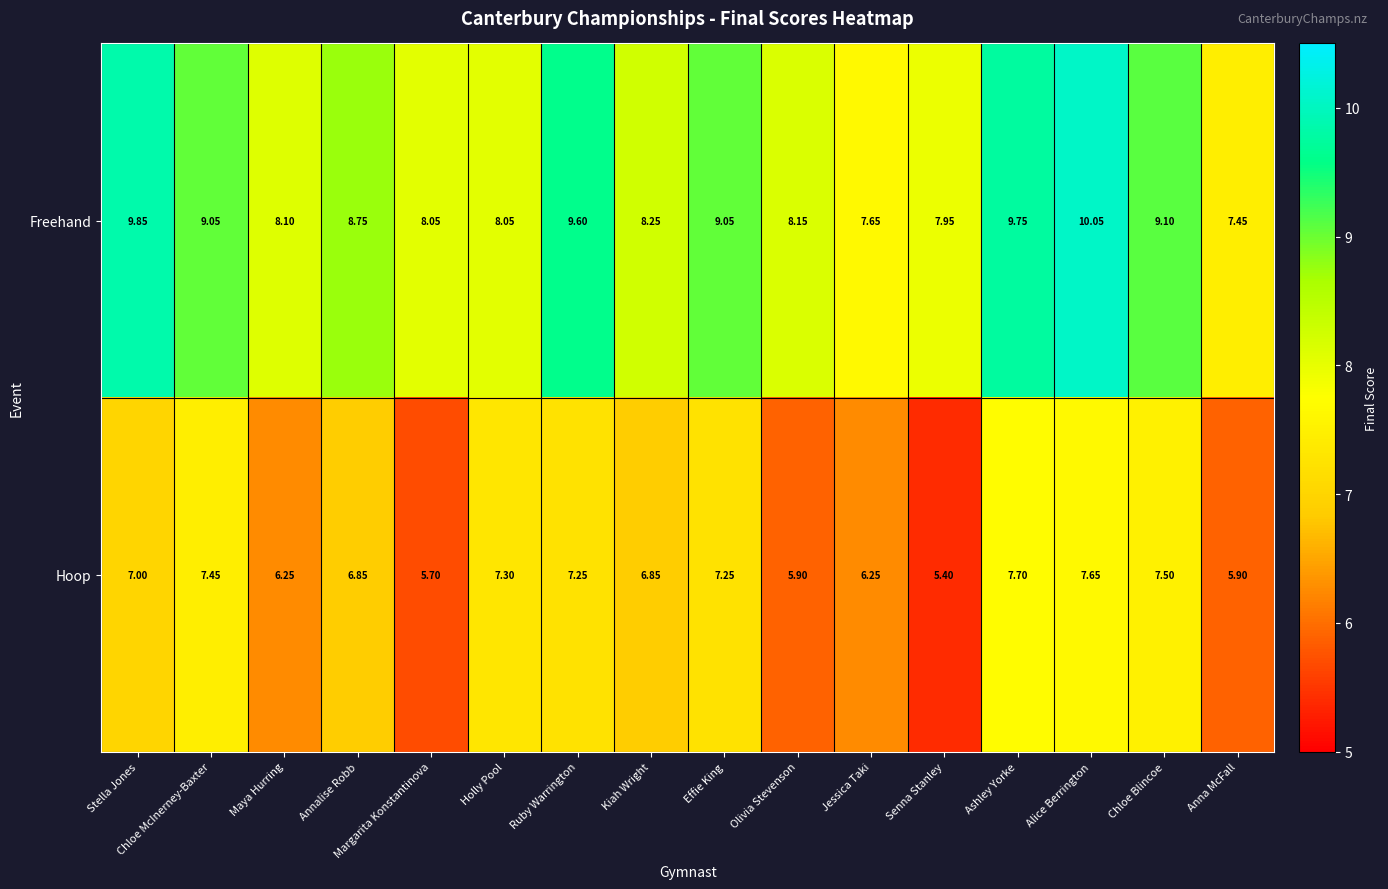

List the series in order of their overall mean, lowest first.

Hoop, Freehand